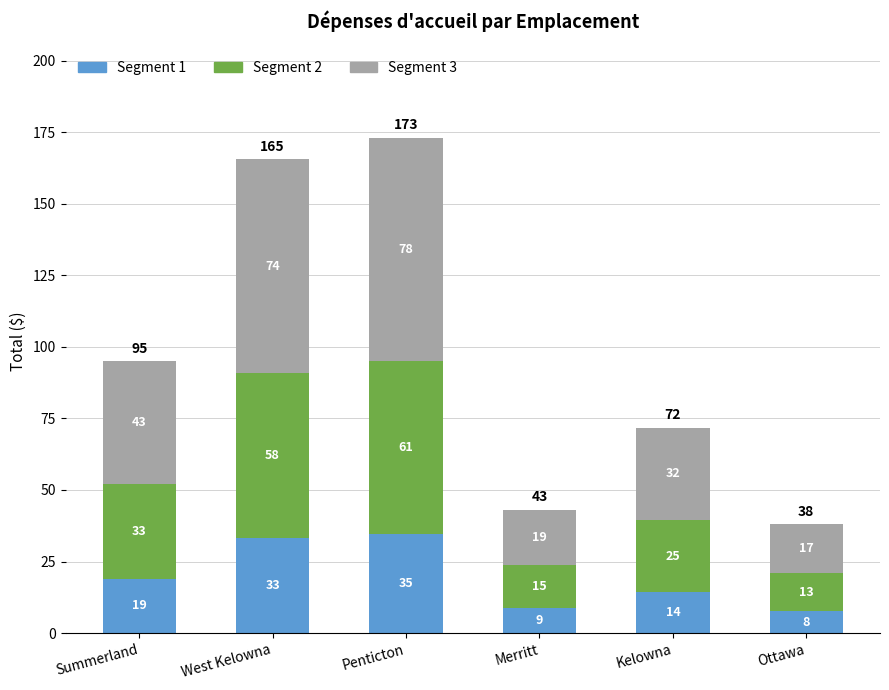

Does the chart contain stacked bars?

Yes